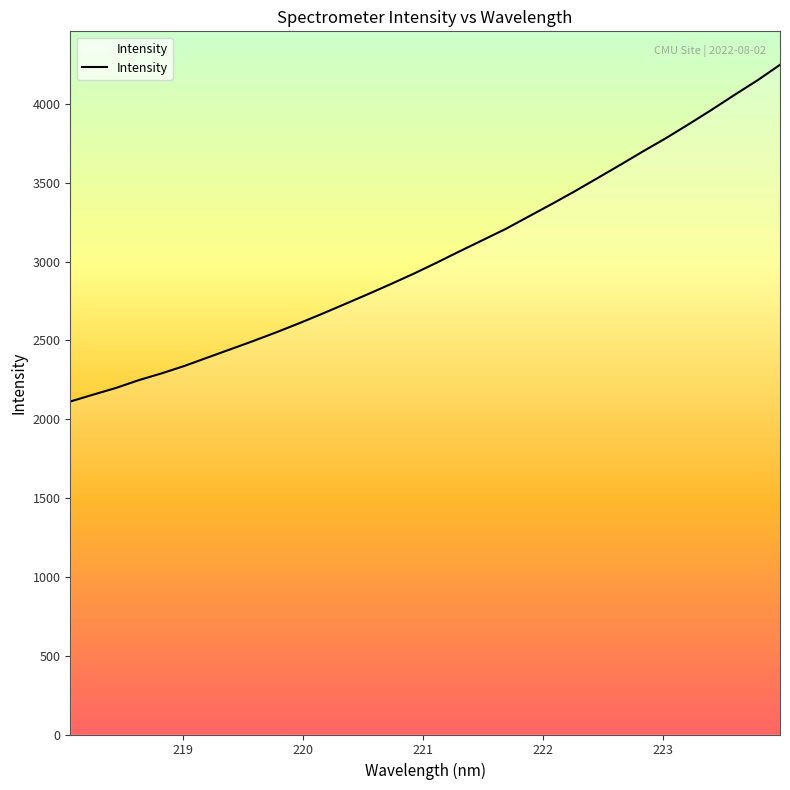

What is the minimum value shown in the chart?

2112.5